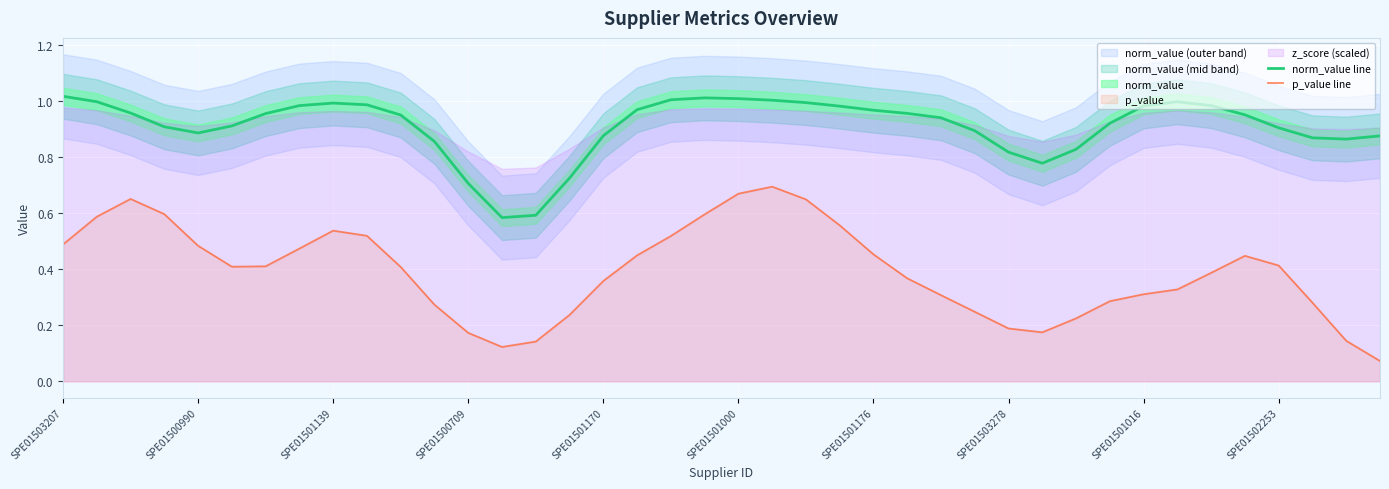

The value of p_value line at SPE01500990 is 0.7. True or false?

False